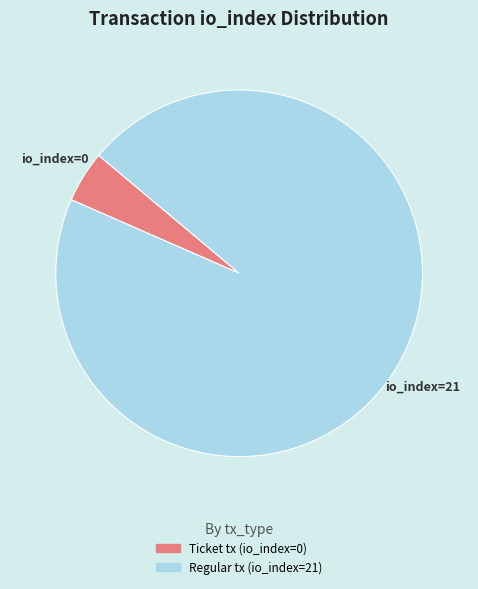

Does Ticket tx (io_index=0) account for over 50% of the chart?

No